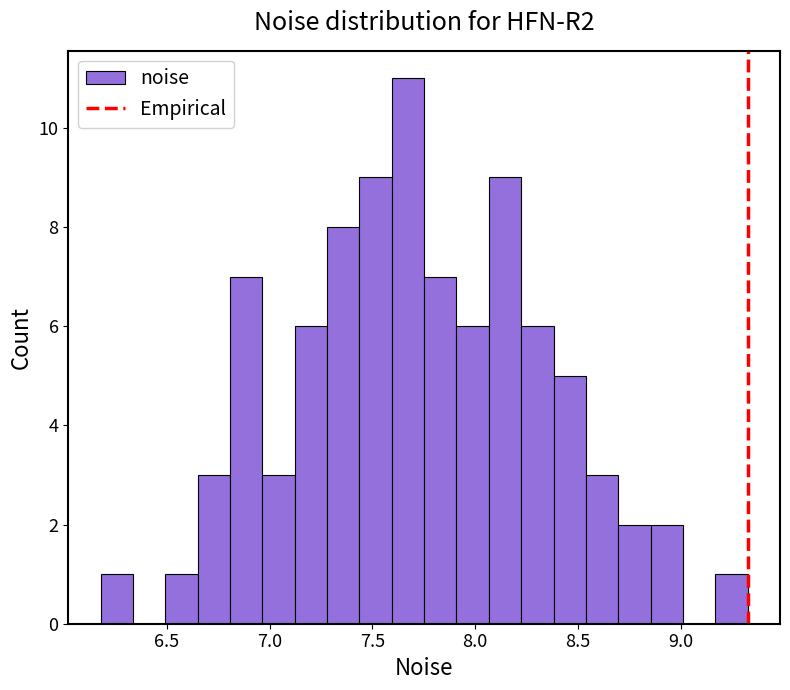

Read against the x-axis, roughly where is the centre of the tallest bar?

7.65